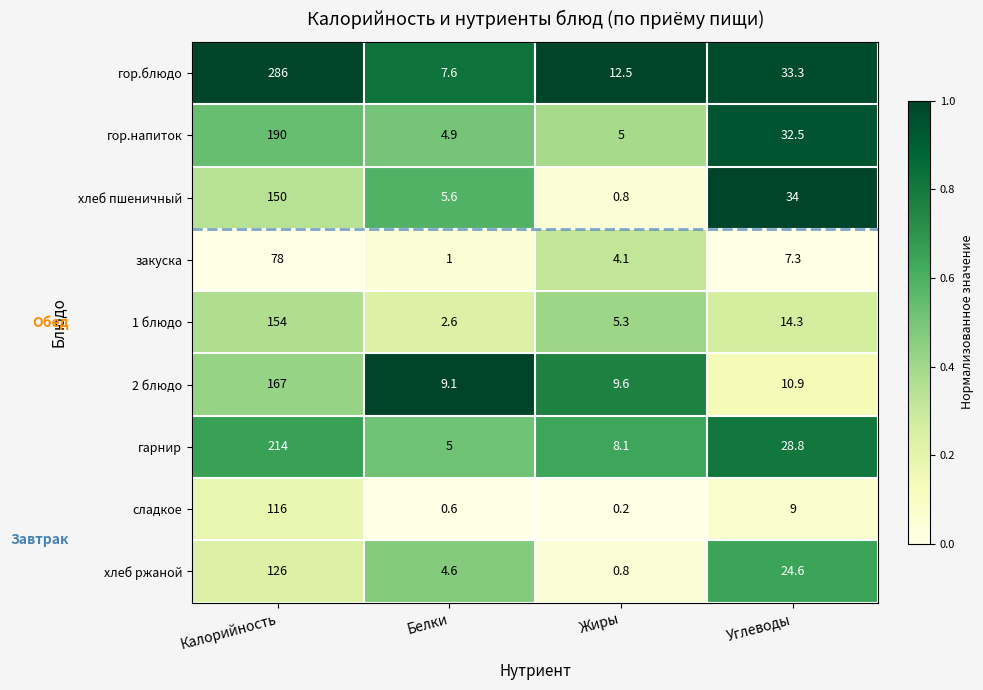

At how many categories does at least one series exceed 0?

4